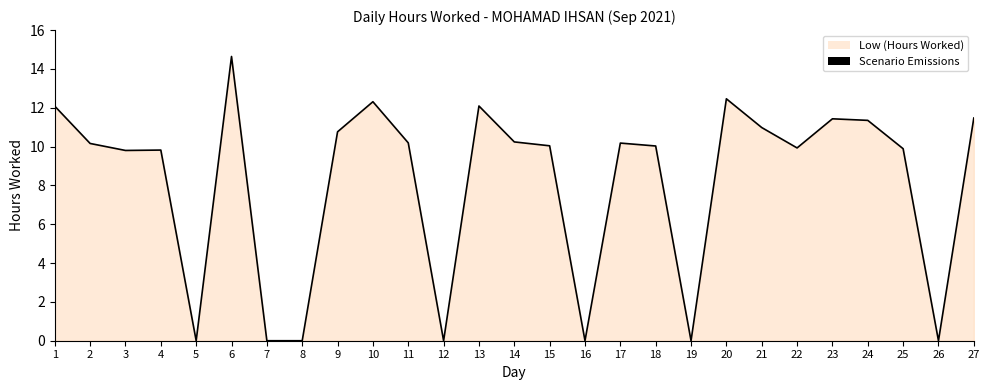

Which has a higher value, 13 or 18?

13